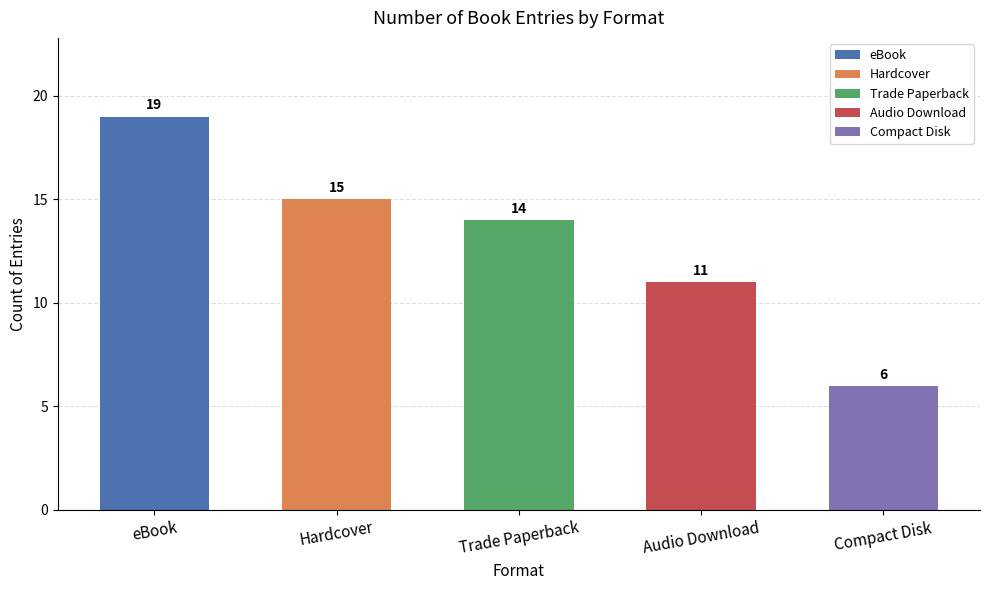

What is the value of the 4th bar from the left?

11